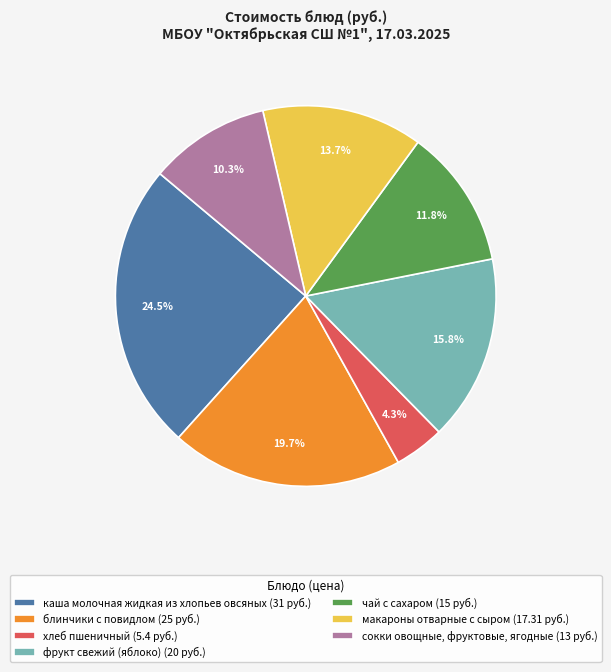

Which has a higher value, фрукт свежий (яблоко) (20 руб.) or чай с сахаром (15 руб.)?

фрукт свежий (яблоко) (20 руб.)